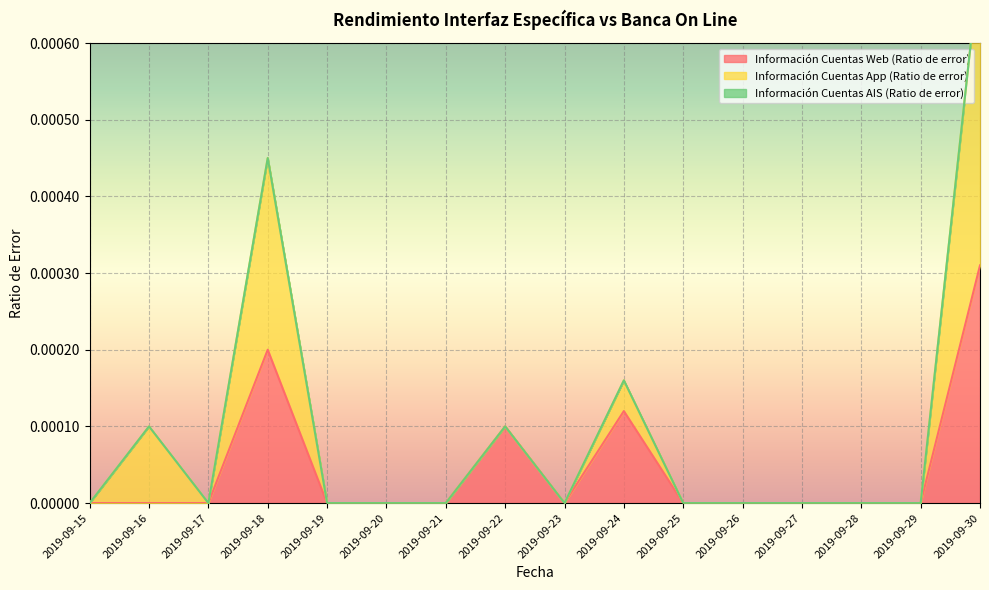

Count the Información Cuentas Web (Ratio de error) values in the range 0 to 1.

16